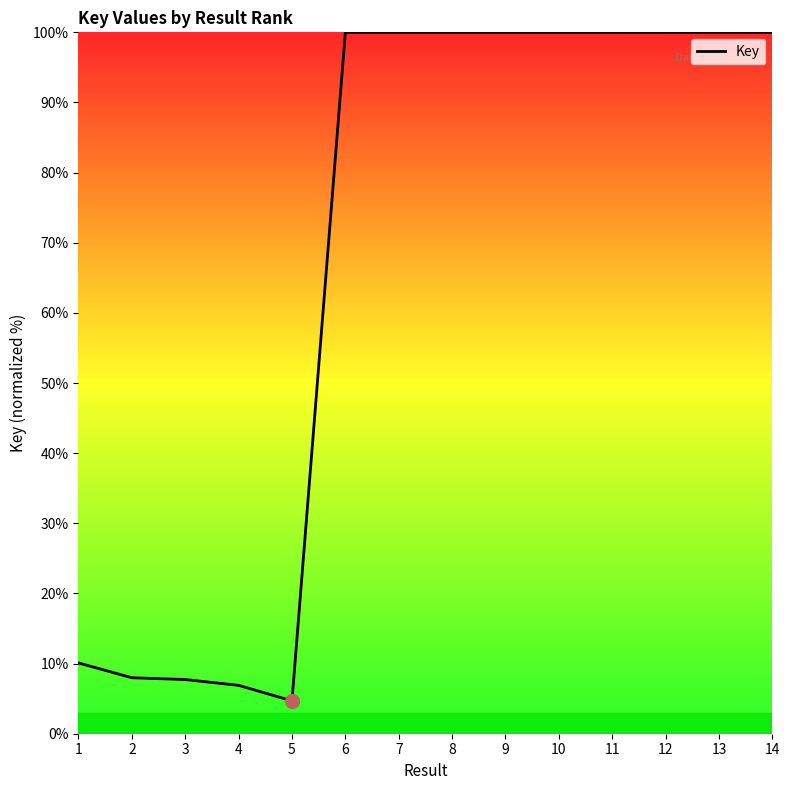

What is the change in value from 5 to 13?

+95.3